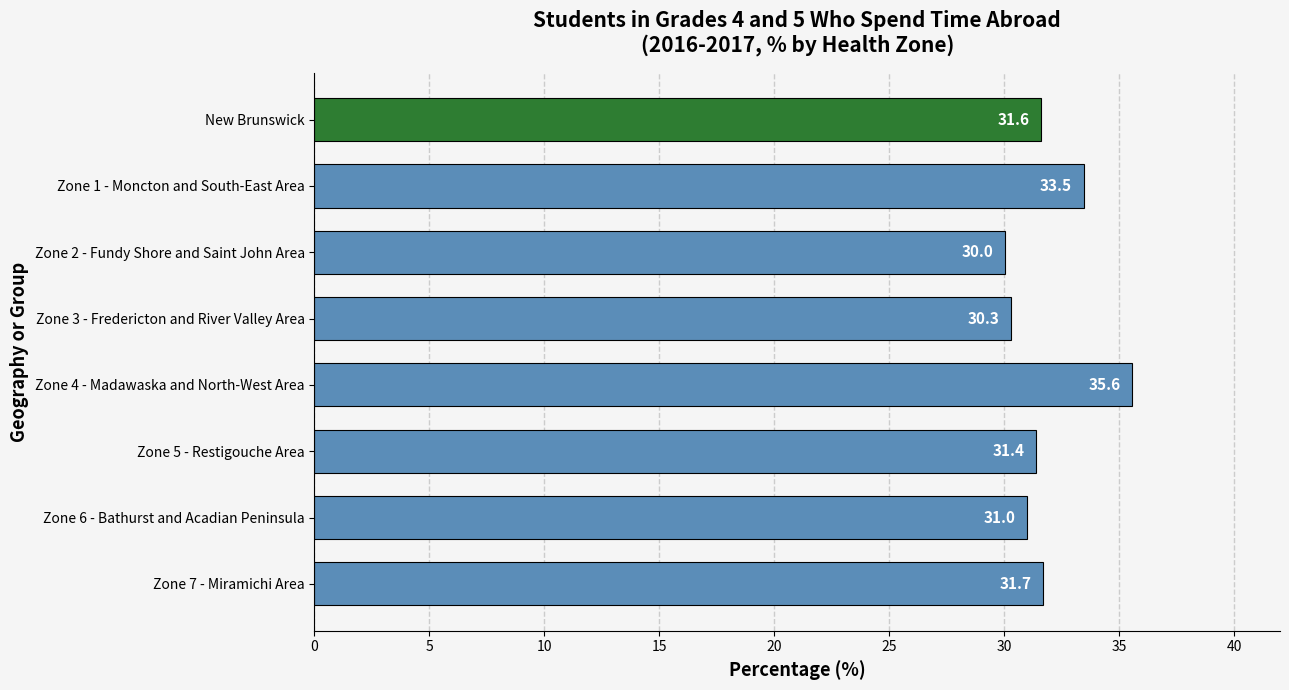

What is the average value?

31.9